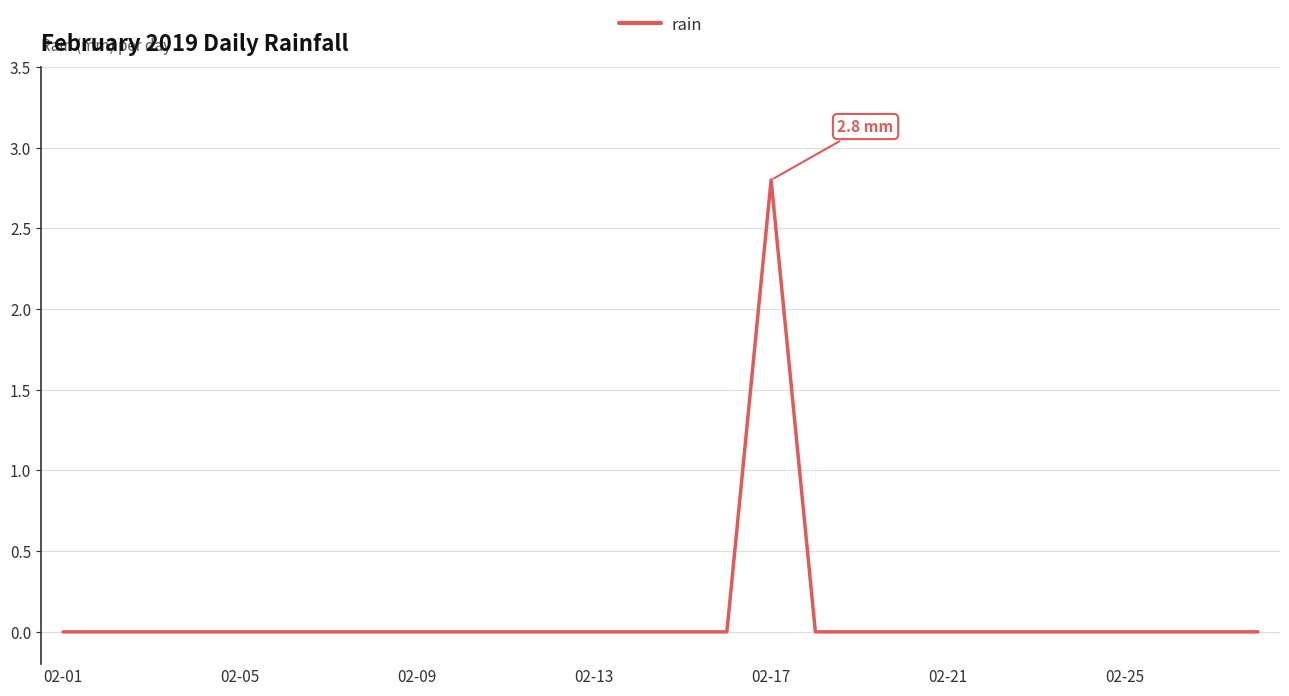

What is the difference between the maximum and minimum values?

2.8